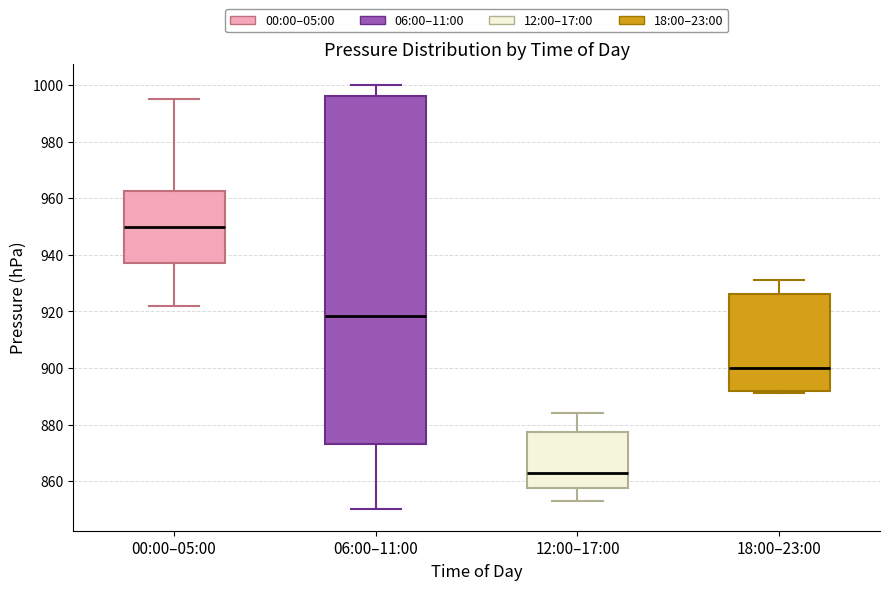

Reading left to right, transcribe this box plot: for each box, give where its median line is, the range the box spans, and where its two whiskers end, as read against the y-axis. The values are not printed on the chart, so give them approximately, as read against the axis.

00:00–05:00: median 950, box 938 to 962, whiskers 922 to 996
06:00–11:00: median 918, box 874 to 996, whiskers 850 to 1000
12:00–17:00: median 864, box 858 to 878, whiskers 854 to 884
18:00–23:00: median 900, box 892 to 926, whiskers 892 (just below the box's lower edge) to 932